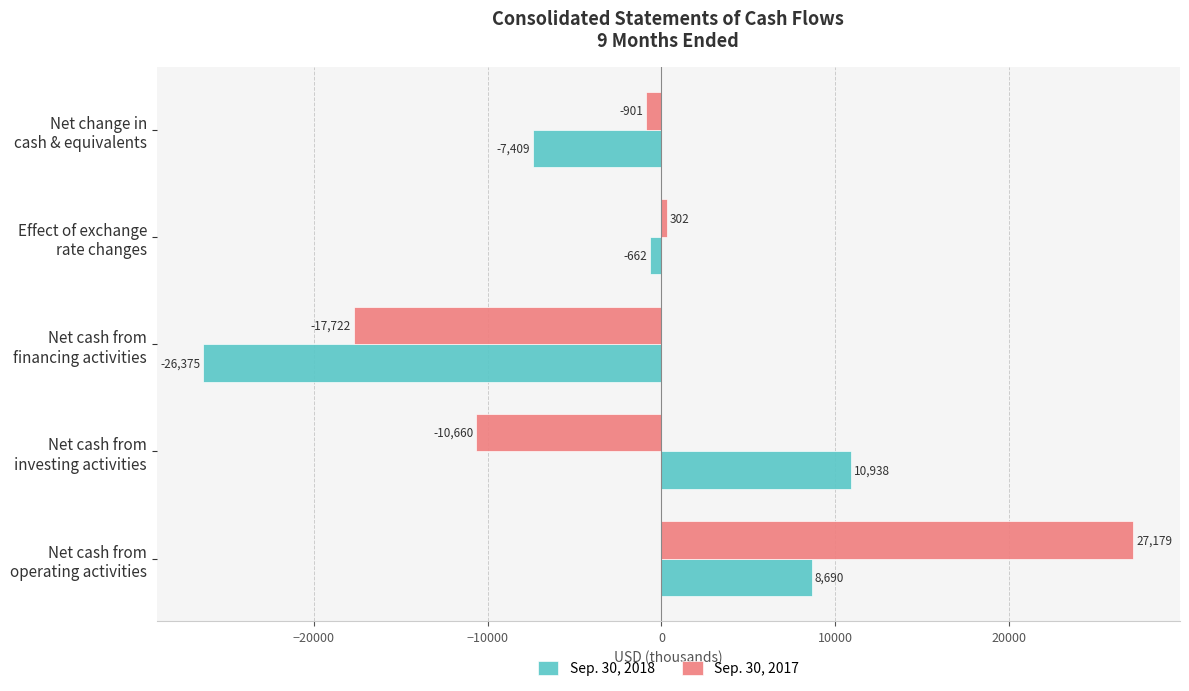

What is the highest value of the Sep. 30, 2017 series?

27179